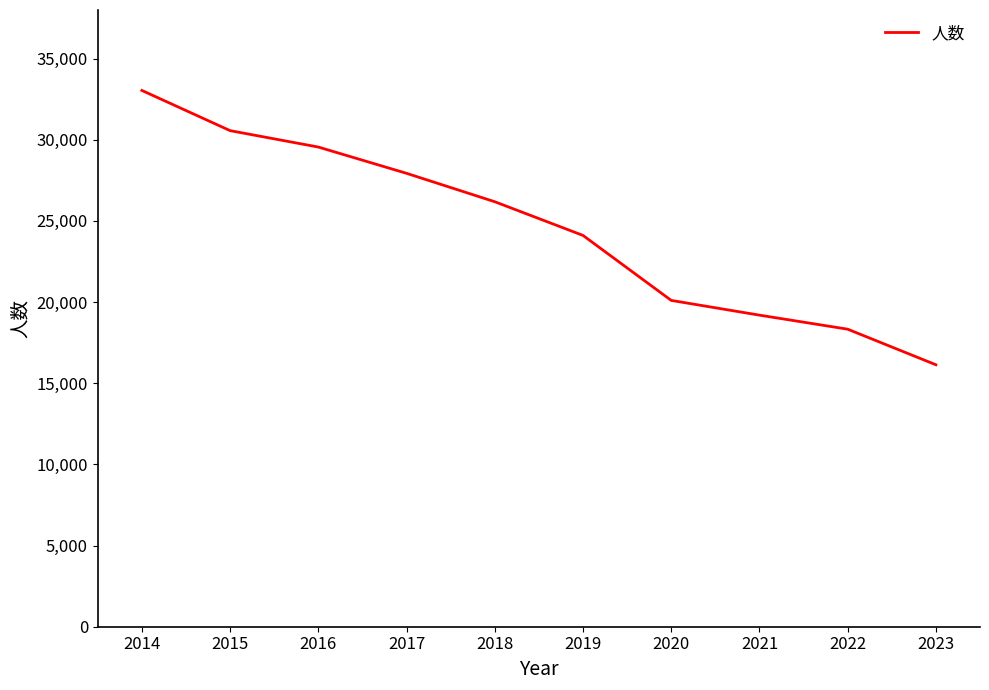

The chart shows a value of 24103 at 2019. True or false?

True